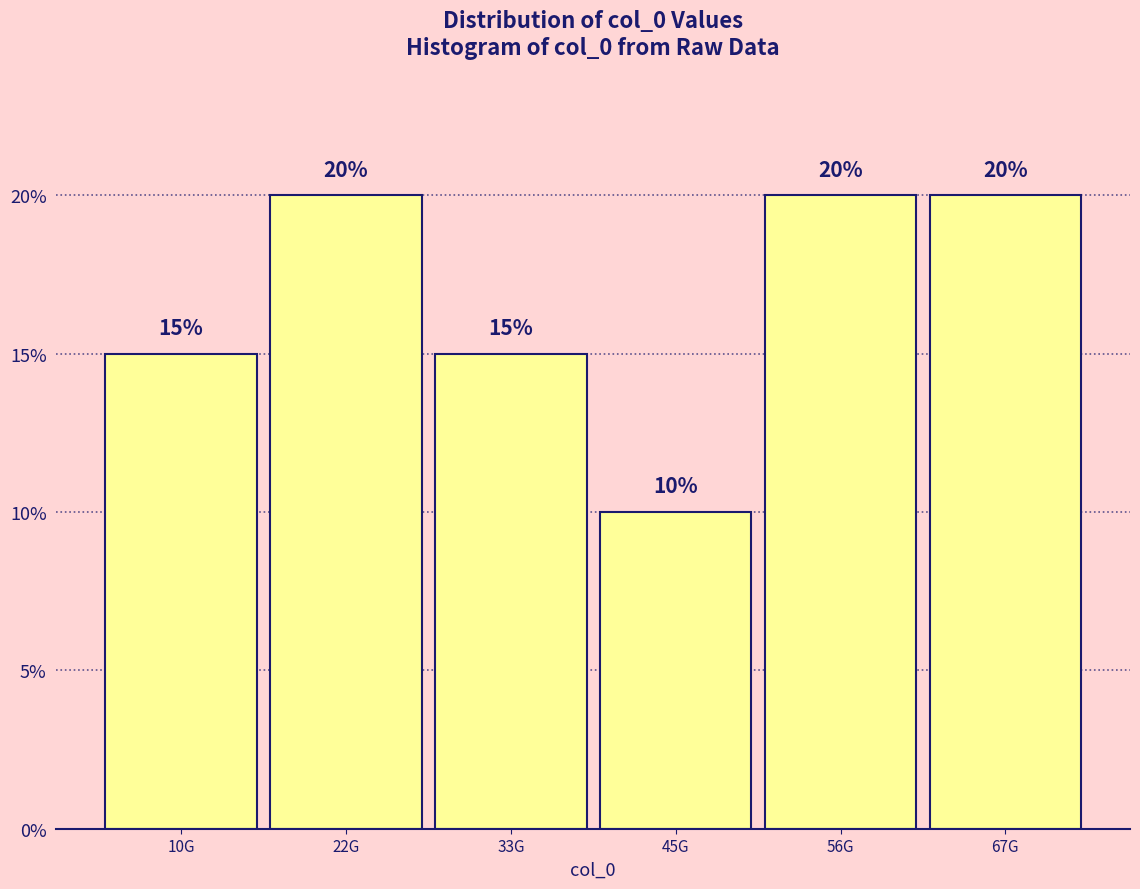

Reading left to right, list all the values displayed in this chart.

15	20	15	10	20	20